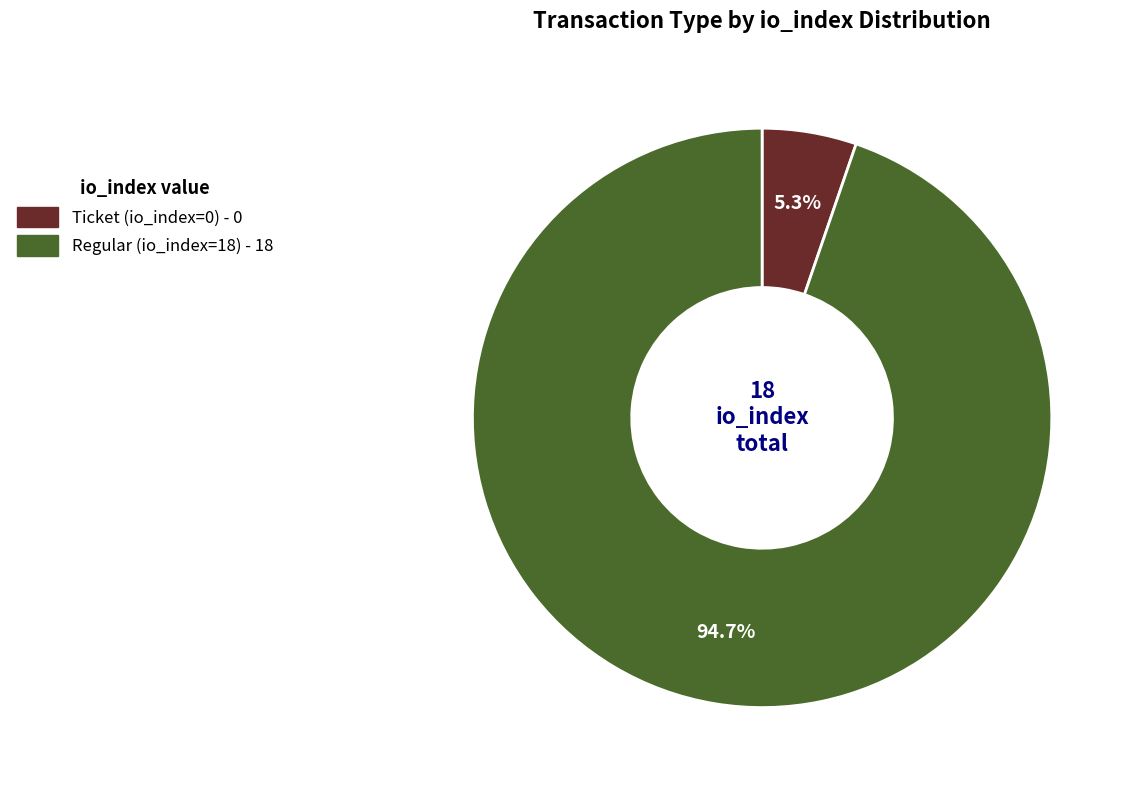

How many slices are in this pie chart?

2